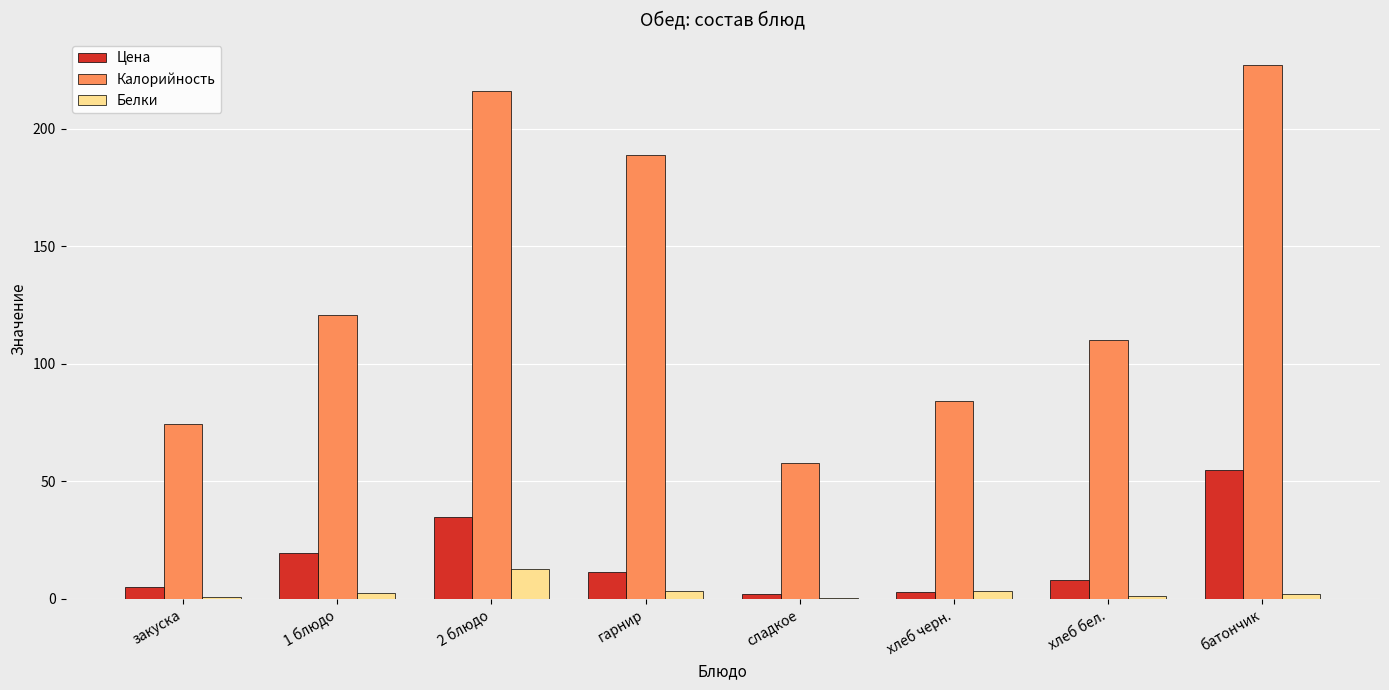

What is the difference between the Цена values at 2 блюдо and хлеб черн.?

31.9